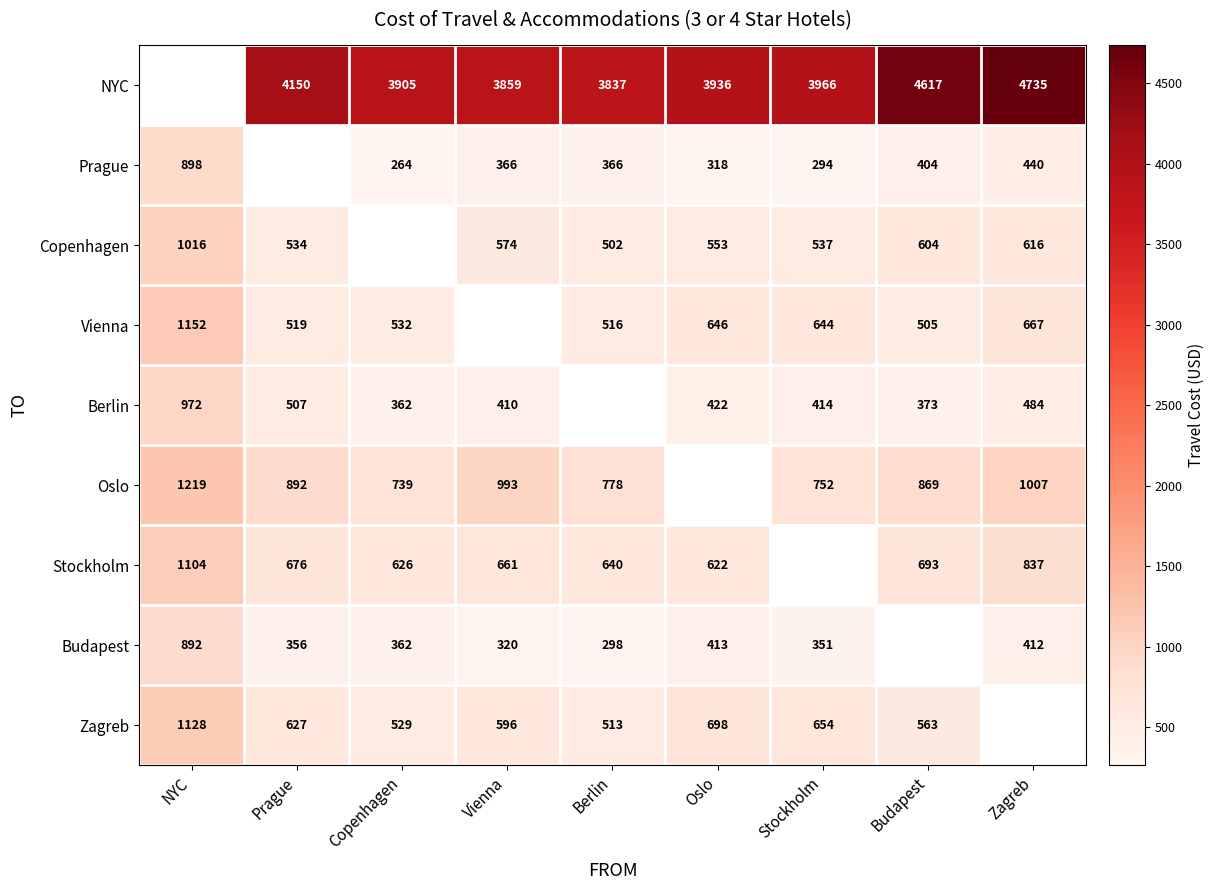

The value of Vienna at Stockholm is 644.0. True or false?

True